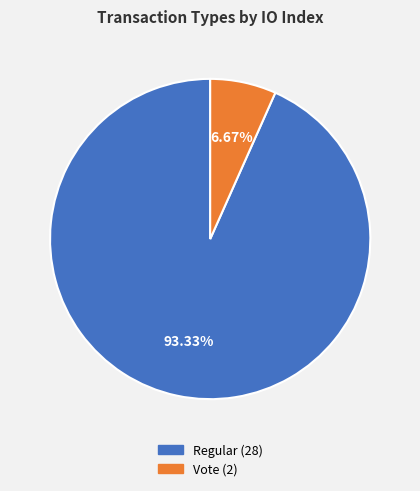

What is the smallest slice in the pie chart?

Vote